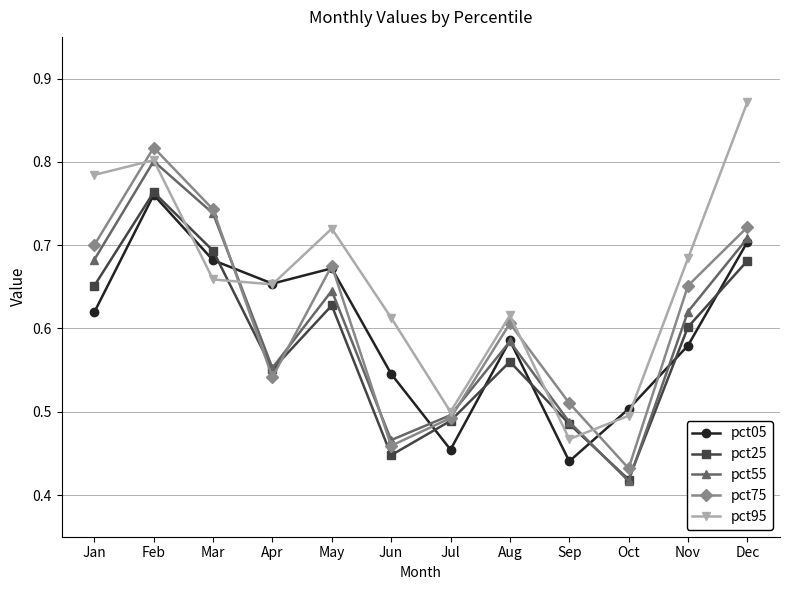

True or false: pct25 has more than 1 points higher than both neighbors.

True